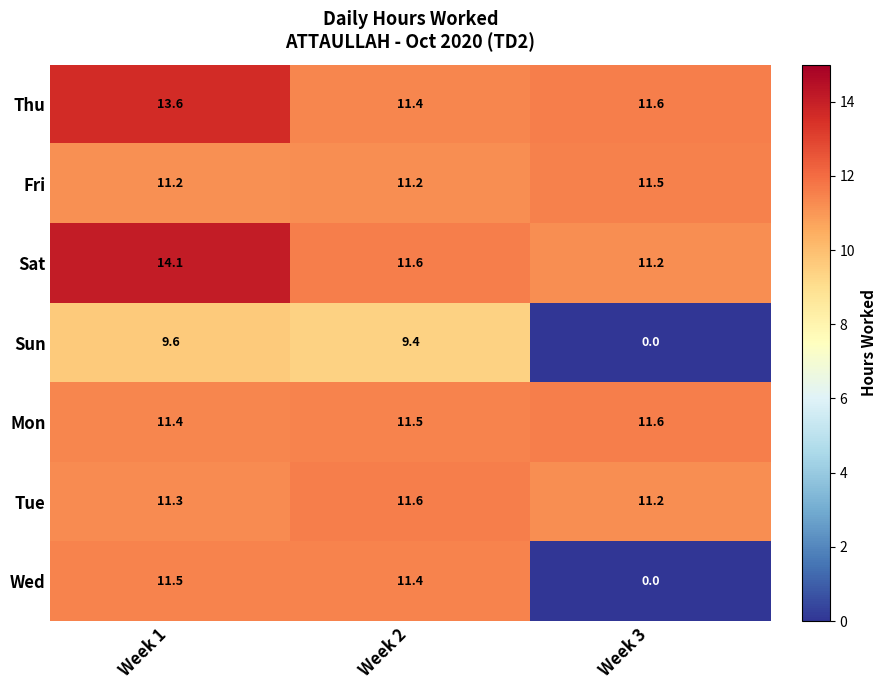

What is the approximate value of Sun at Week 1?

9.6